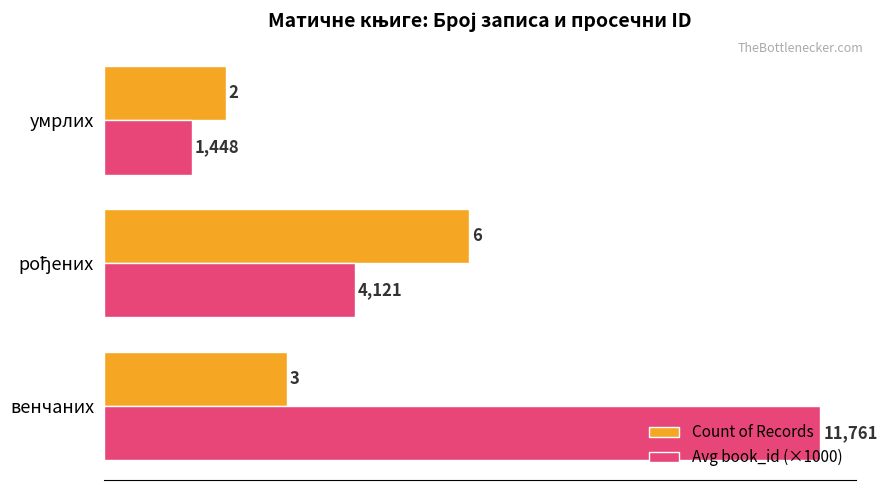

At умрлих, list the series in order from smallest to largest.

Avg book_id (×1000), Count of Records